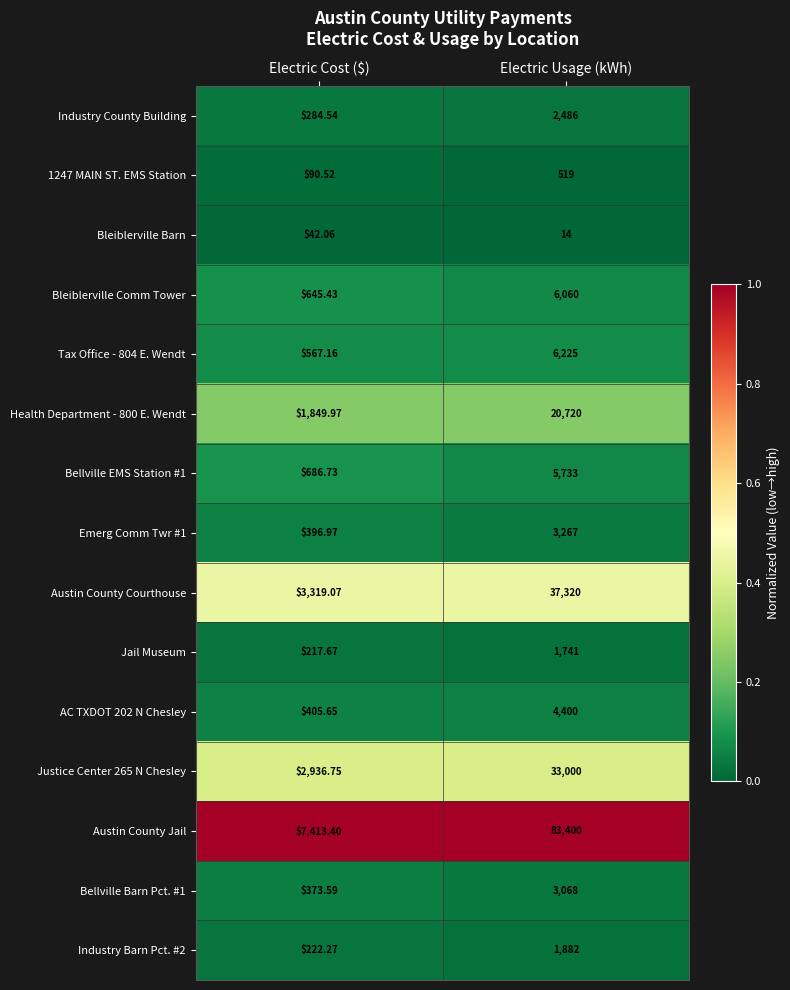

Which category has the highest value across all series?

Electric Usage (kWh)